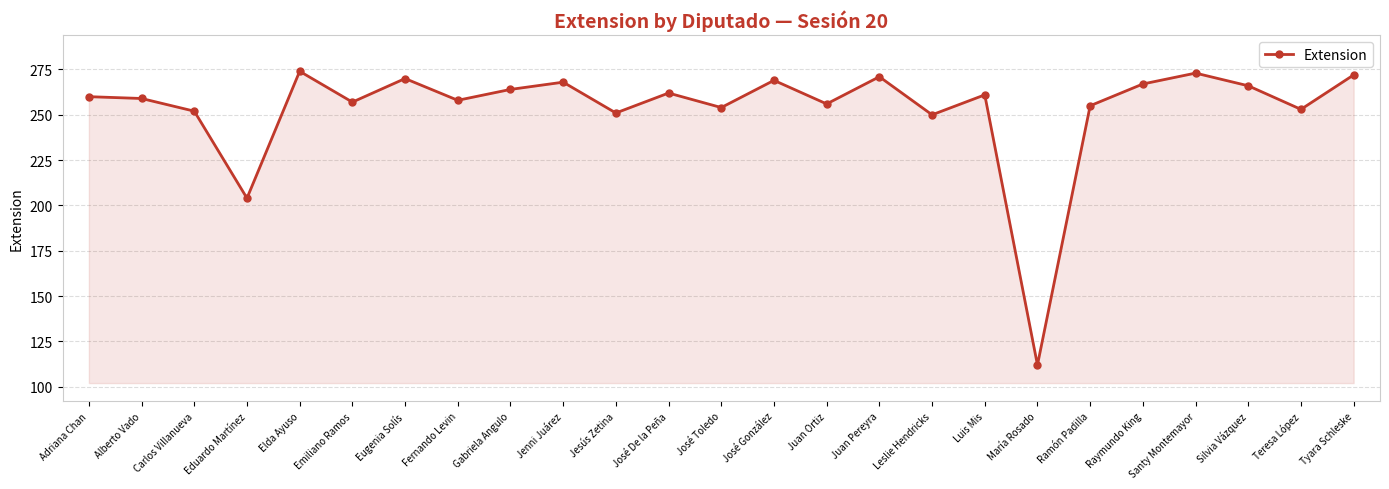

What is the difference between the values at Juan Ortiz and Eduardo Martínez?

52